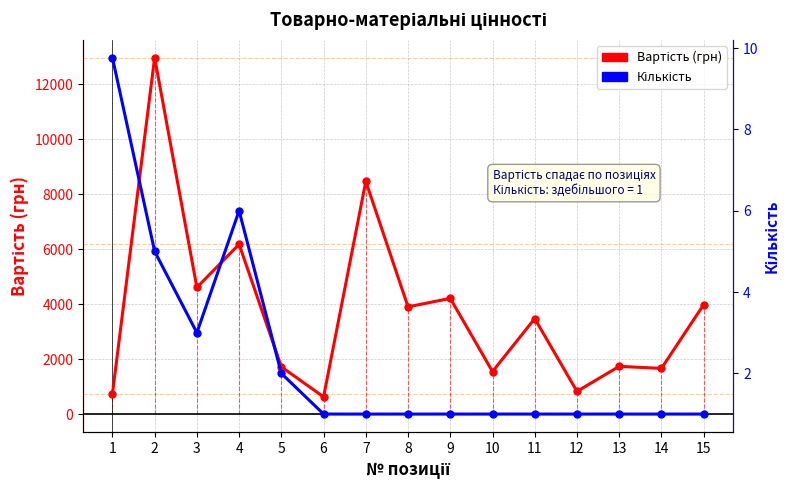

Rank the categories by Вартість value from highest to lowest.

2, 7, 4, 3, 9, 15, 8, 11, 13, 5, 14, 10, 12, 1, 6